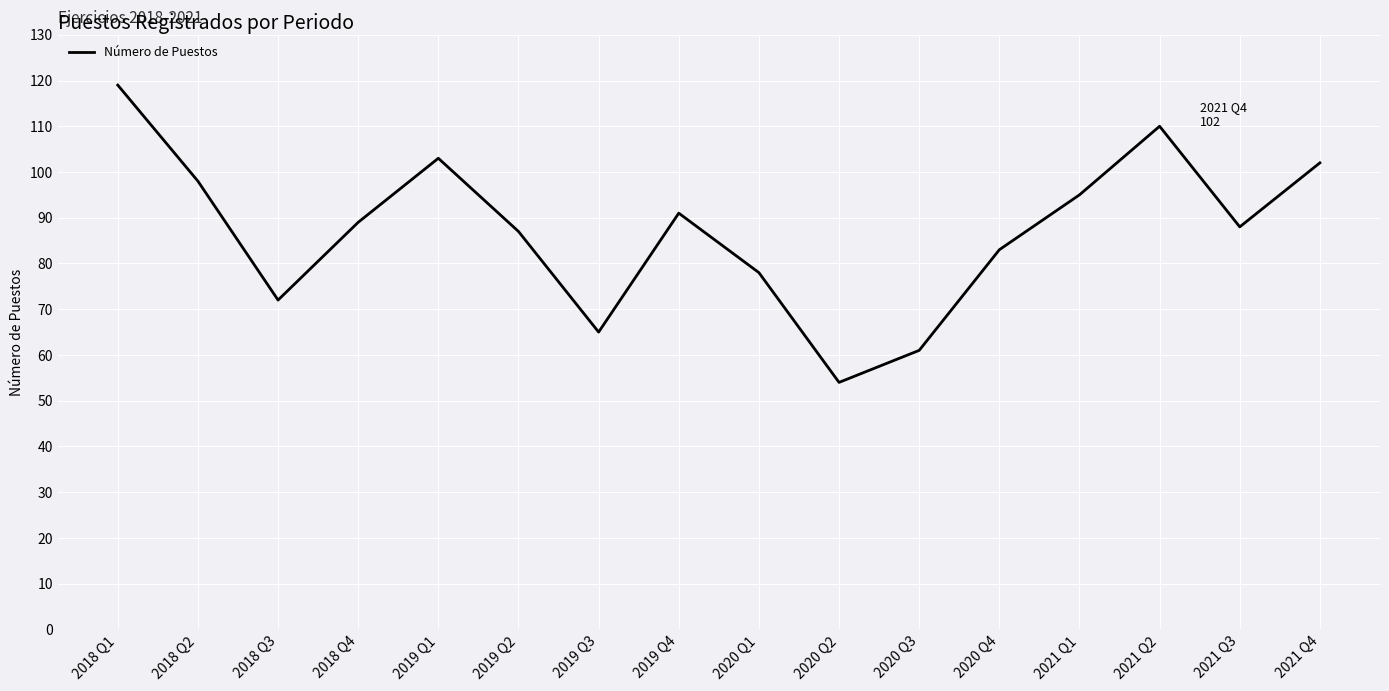

Between 2018 Q1 and 2018 Q3, which is larger?

2018 Q1